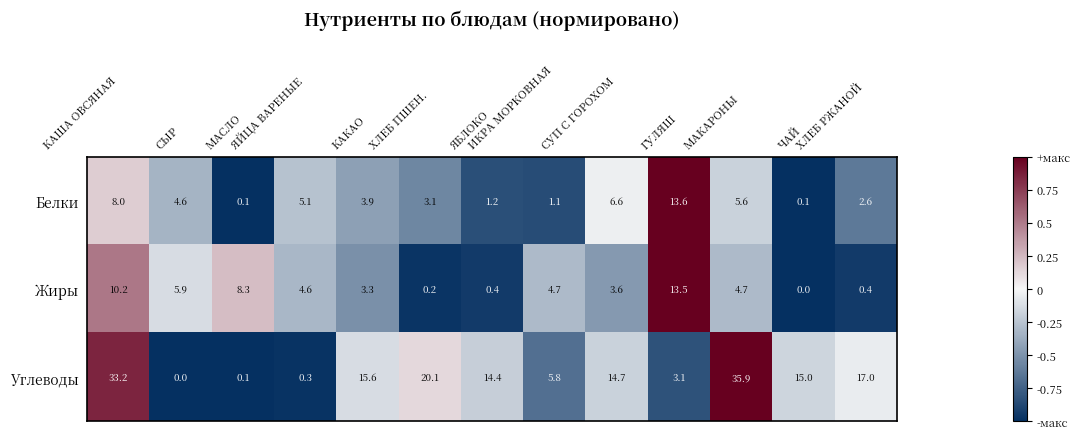

How many categories are shown in the chart?

13